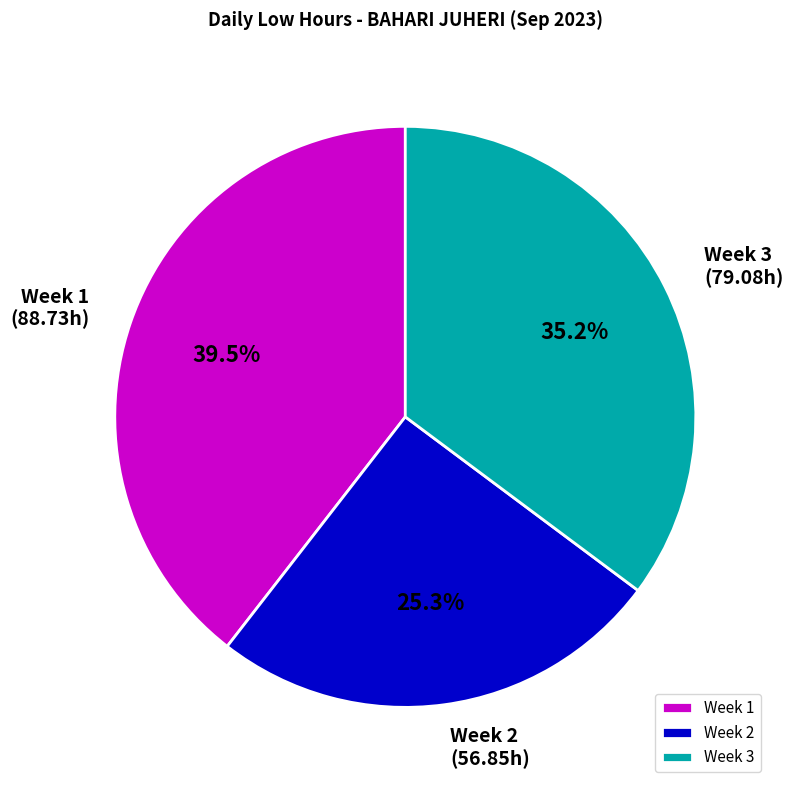

Does Week 2 account for over 50% of the chart?

No